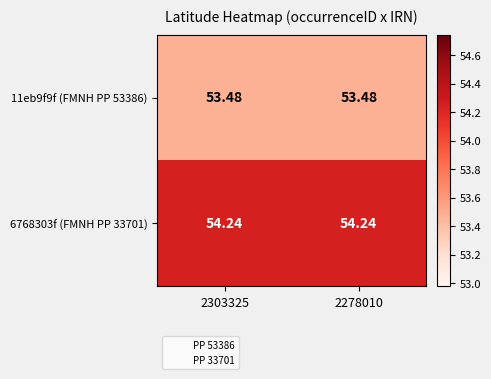

Is the value of 6768303f (FMNH PP 33701) at 2278010 greater than the value of 11eb9f9f (FMNH PP 53386) at 2278010?

Yes